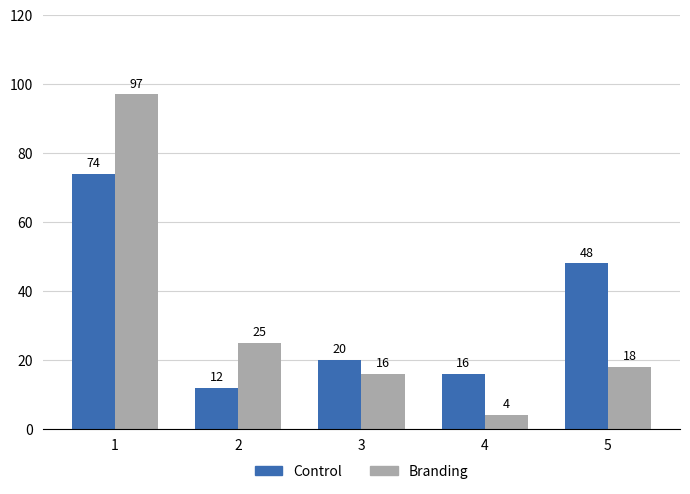

Reading left to right, transcribe all the data shown in this chart.

Control: 1=74	2=12	3=20	4=16	5=48
Branding: 1=97	2=25	3=16	4=4	5=18